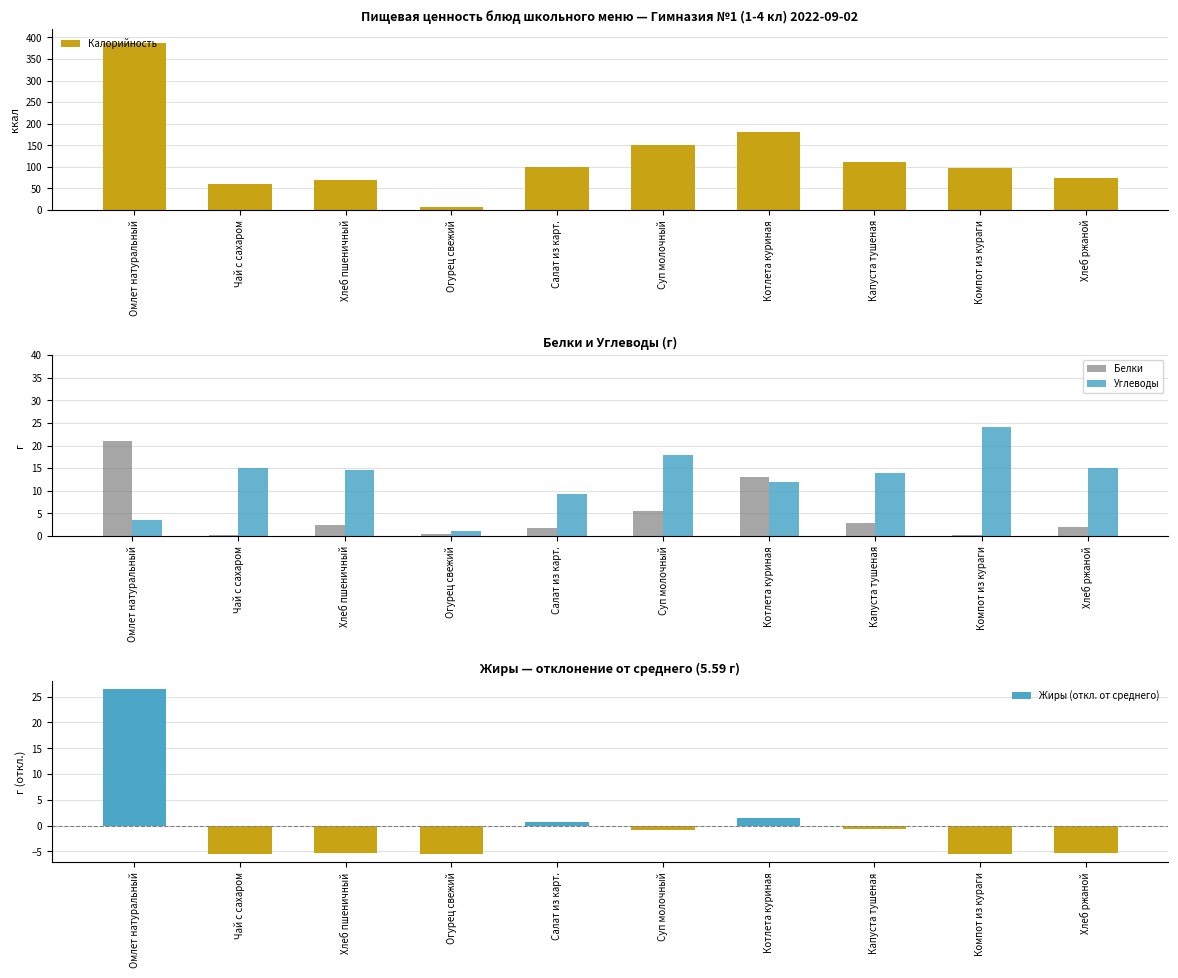

Between Чай с сахаром and Компот из кураги, which series saw the biggest shift?

Калорийность